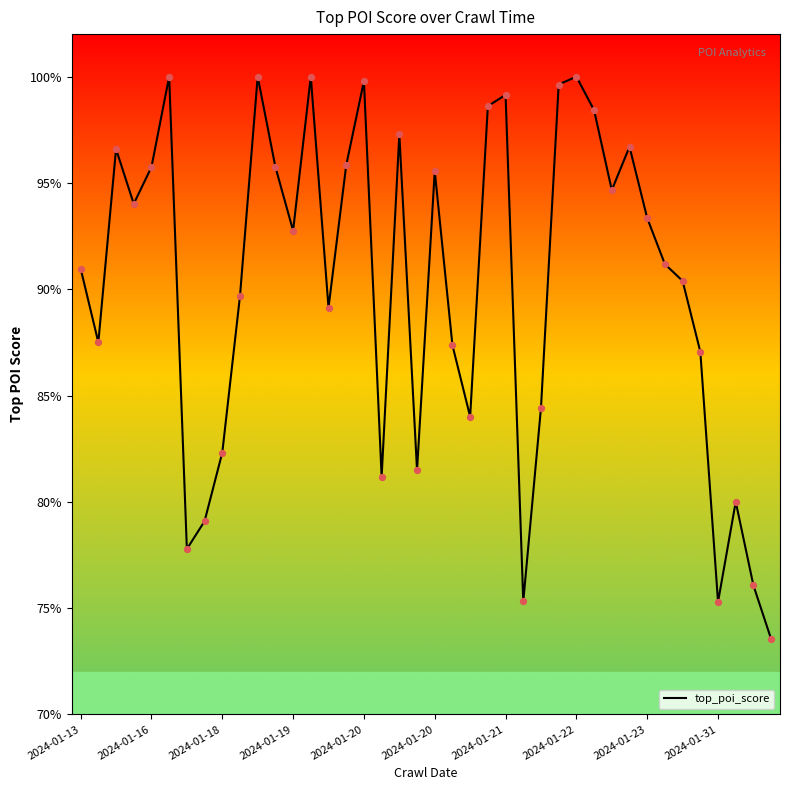

Does the chart have visible grid lines?

No